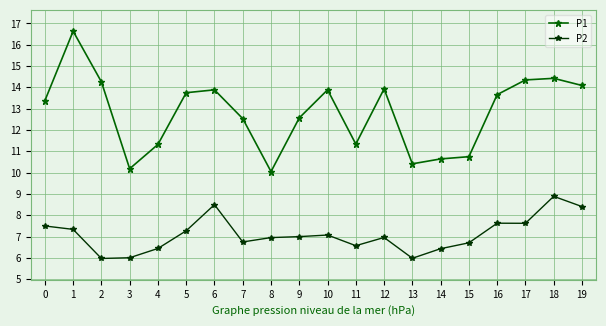

What is the value of the P2 point at the 20th from the left?

8.4